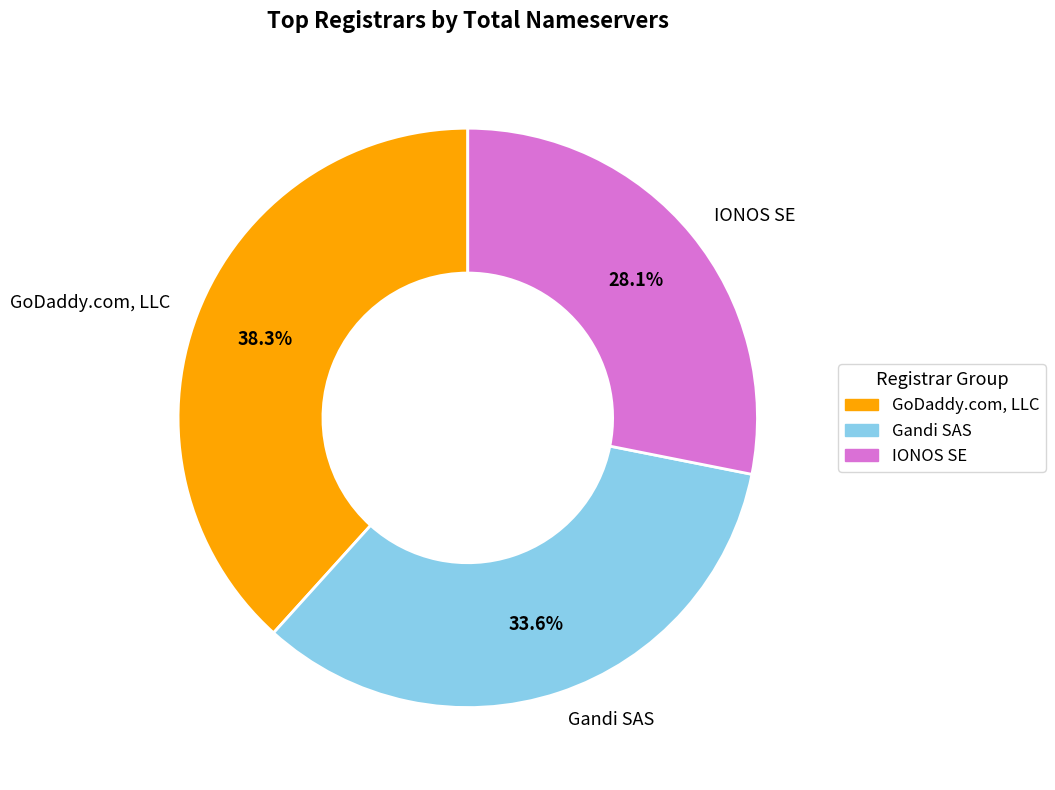

Rank the categories by value from highest to lowest.

GoDaddy.com, LLC, Gandi SAS, IONOS SE